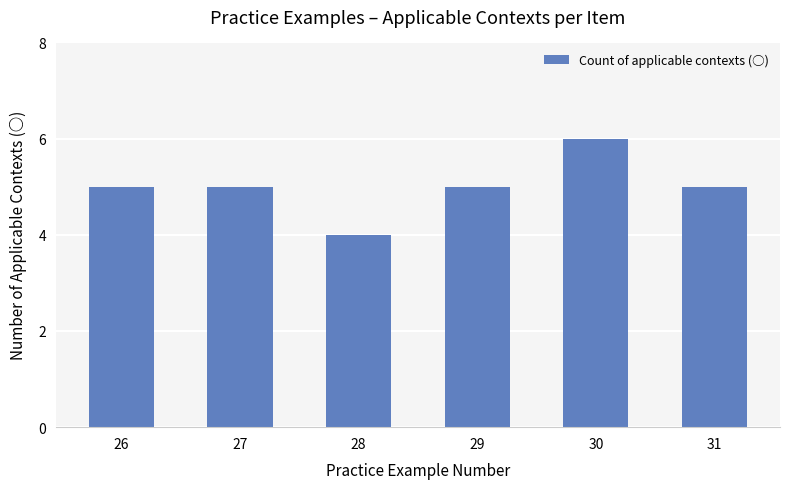

What value does the data have at 31?

5